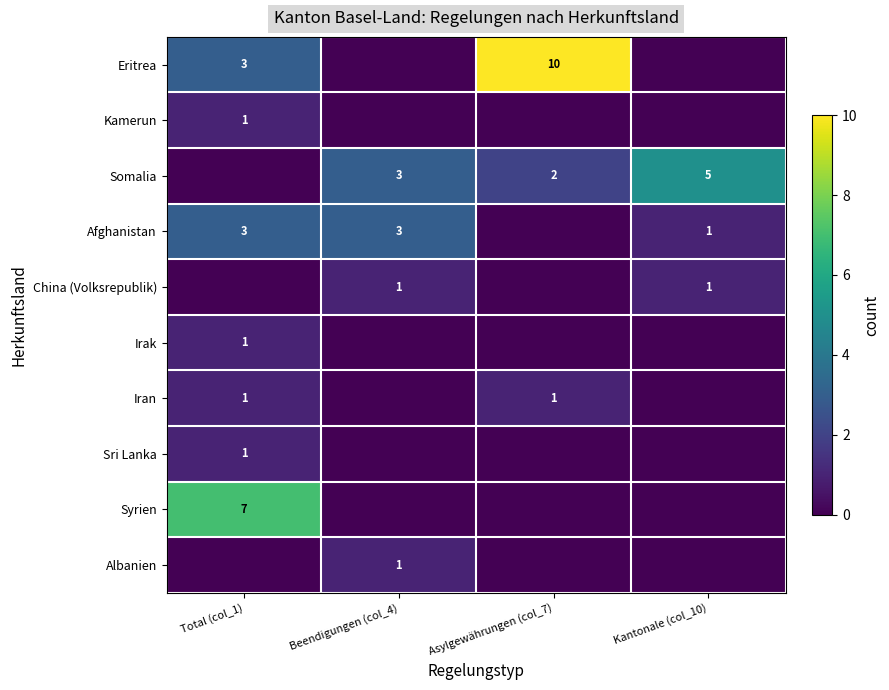

The Kamerun series shows 2 at Total (col_1). True or false?

False